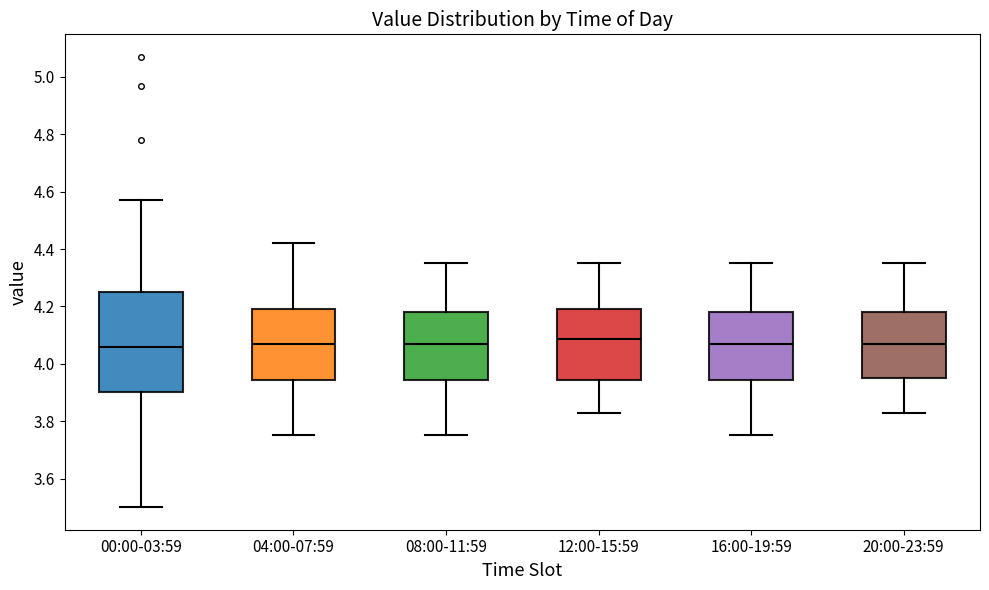

Reading left to right, transcribe this box plot: for each box, give where its median line is, the range the box spans, and where its two whiskers end, as read against the y-axis. The values are not printed on the chart, so give them approximately, as read against the axis.

00:00-03:59: median 4.06, box 3.90 to 4.26, whiskers 3.50 to 4.58
04:00-07:59: median 4.08, box 3.94 to 4.20, whiskers 3.76 to 4.42
08:00-11:59: median 4.08, box 3.94 to 4.18, whiskers 3.76 to 4.36
12:00-15:59: median 4.08, box 3.94 to 4.20, whiskers 3.84 to 4.36
16:00-19:59: median 4.08, box 3.94 to 4.18, whiskers 3.76 to 4.36
20:00-23:59: median 4.08, box 3.96 to 4.18, whiskers 3.84 to 4.36